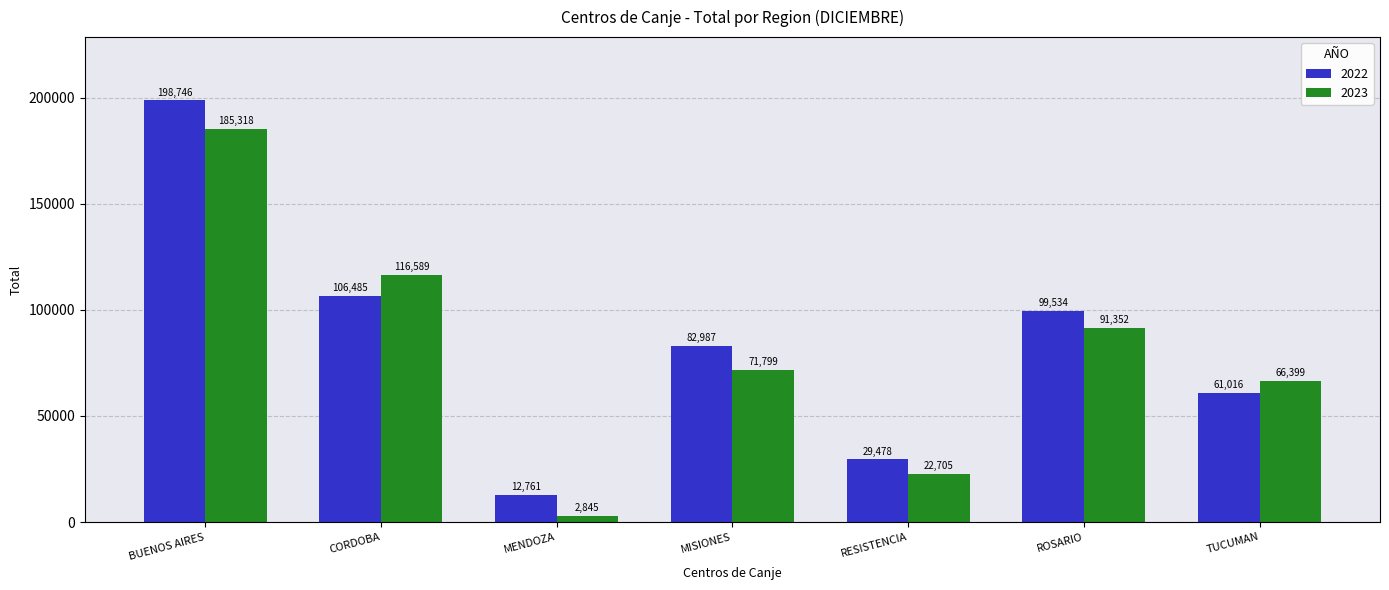

What is the approximate value of 2022 at MISIONES?

82987